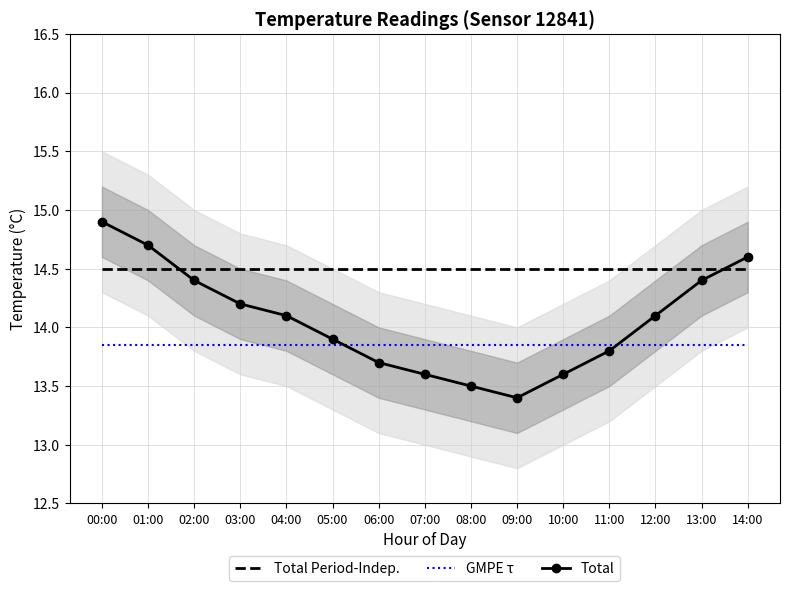

Reading left to right, extract all data points from this chart.

Total Period-Indep.: 14.5	14.5	14.5	14.5	14.5	14.5	14.5	14.5	14.5	14.5	14.5	14.5	14.5	14.5	14.5
GMPE τ: 13.8	13.8	13.8	13.8	13.8	13.8	13.8	13.8	13.8	13.8	13.8	13.8	13.8	13.8	13.8
Total: 14.9	14.7	14.4	14.2	14.1	13.9	13.7	13.6	13.5	13.4	13.6	13.8	14.1	14.4	14.6